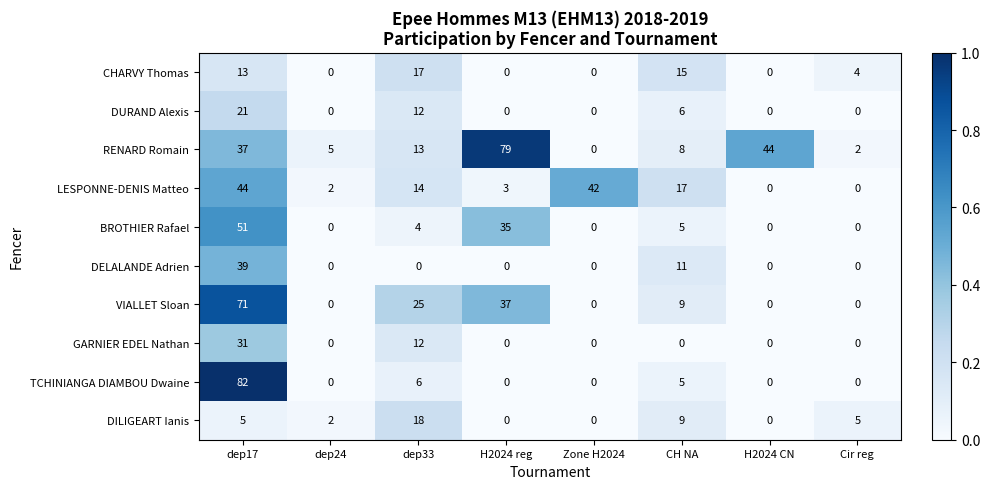

At how many categories does at least one series exceed 0?

8